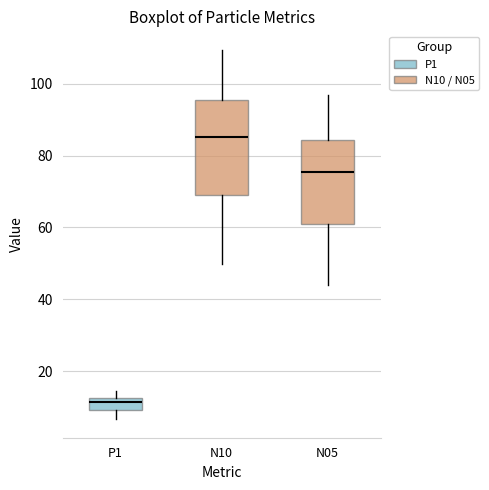

Comparing the boxes themselves (not the whiskers), which one is the tallest?

N10